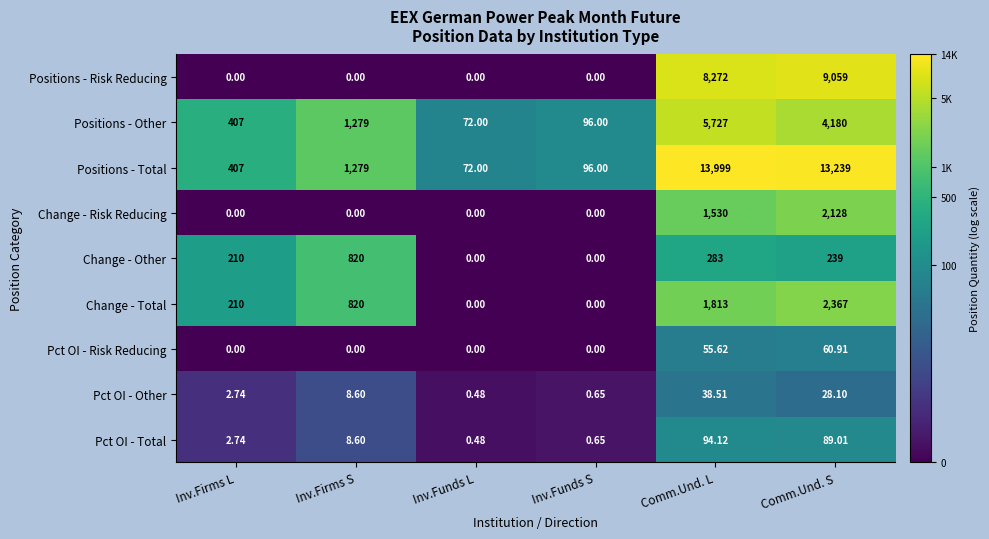

At which category is the sum across all series the highest?

Comm.Und. L